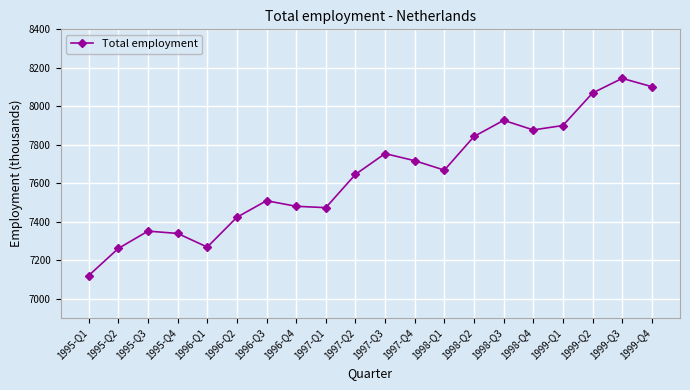

Reading right to left, transcribe all the data shown in this chart.

8102	8145	8069	7900	7877	7927	7843	7668	7717	7754	7646	7473	7480	7509	7423	7268	7339	7351	7261	7120